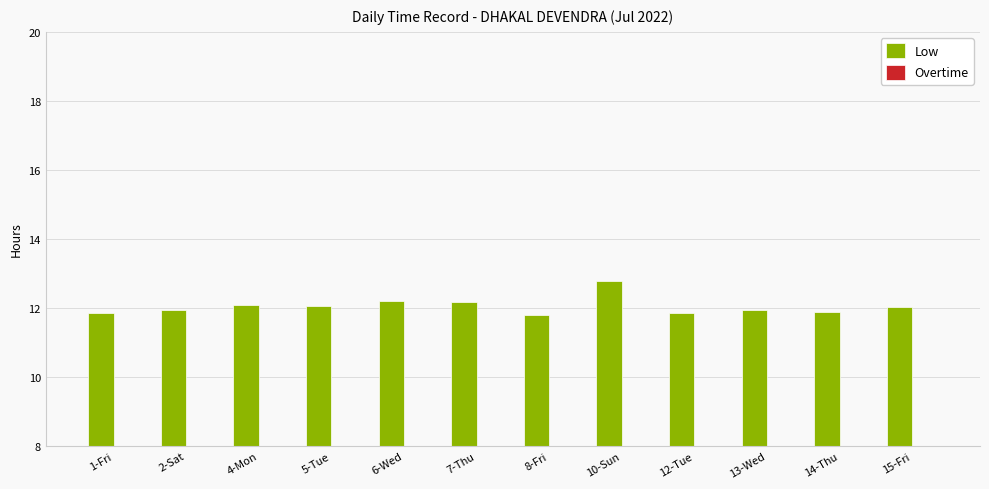

What is the difference between the maximum and minimum values?

1.0